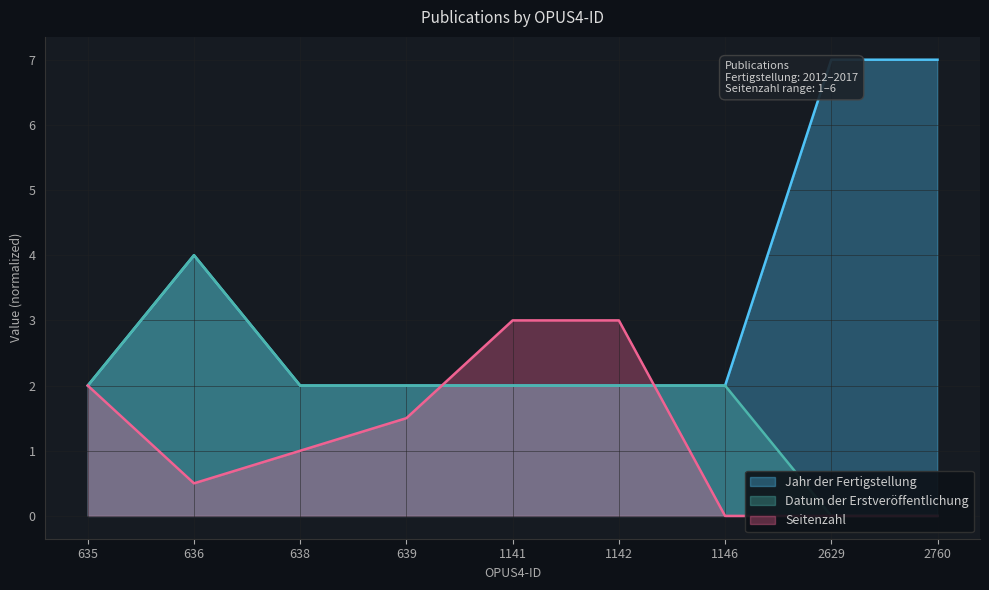

How many categories are shown in the chart?

9